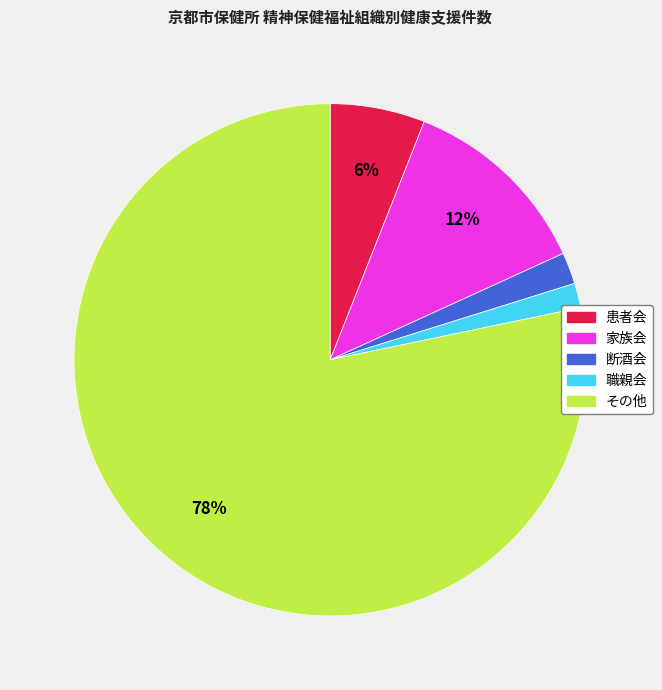

Which slice represents more than half of the pie?

その他